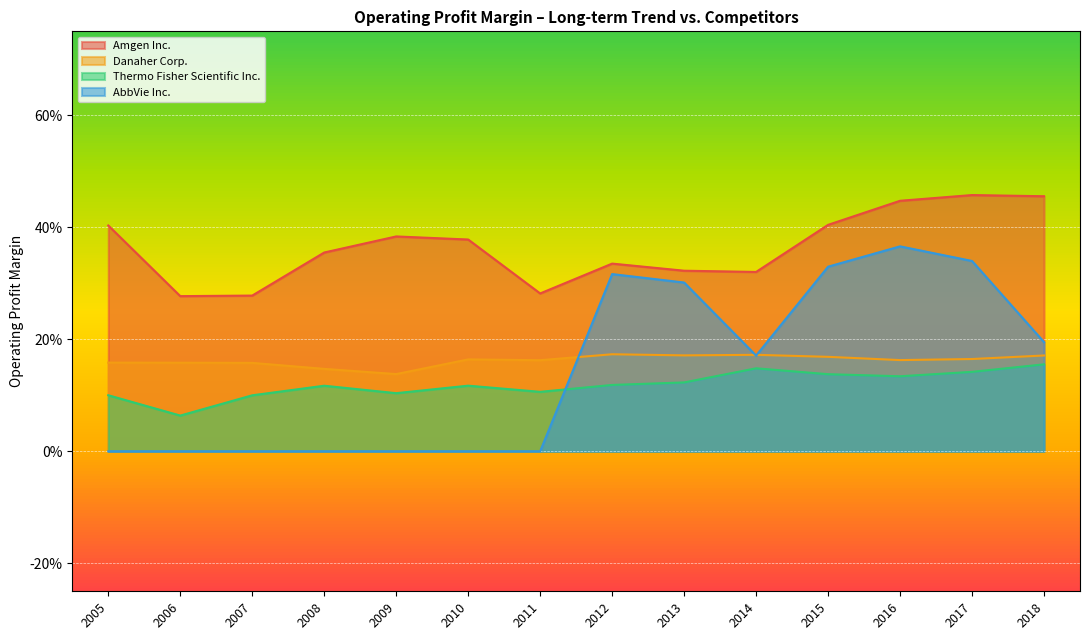

Which series changed the most between 2014 and 2018?

Amgen Inc.